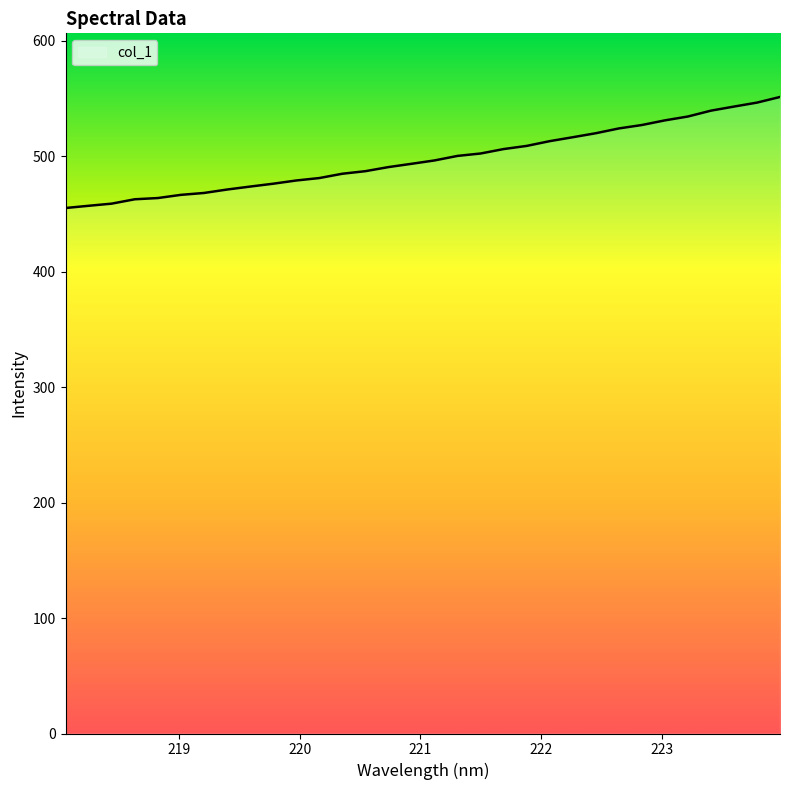

What is the difference between the maximum and minimum values?

96.1